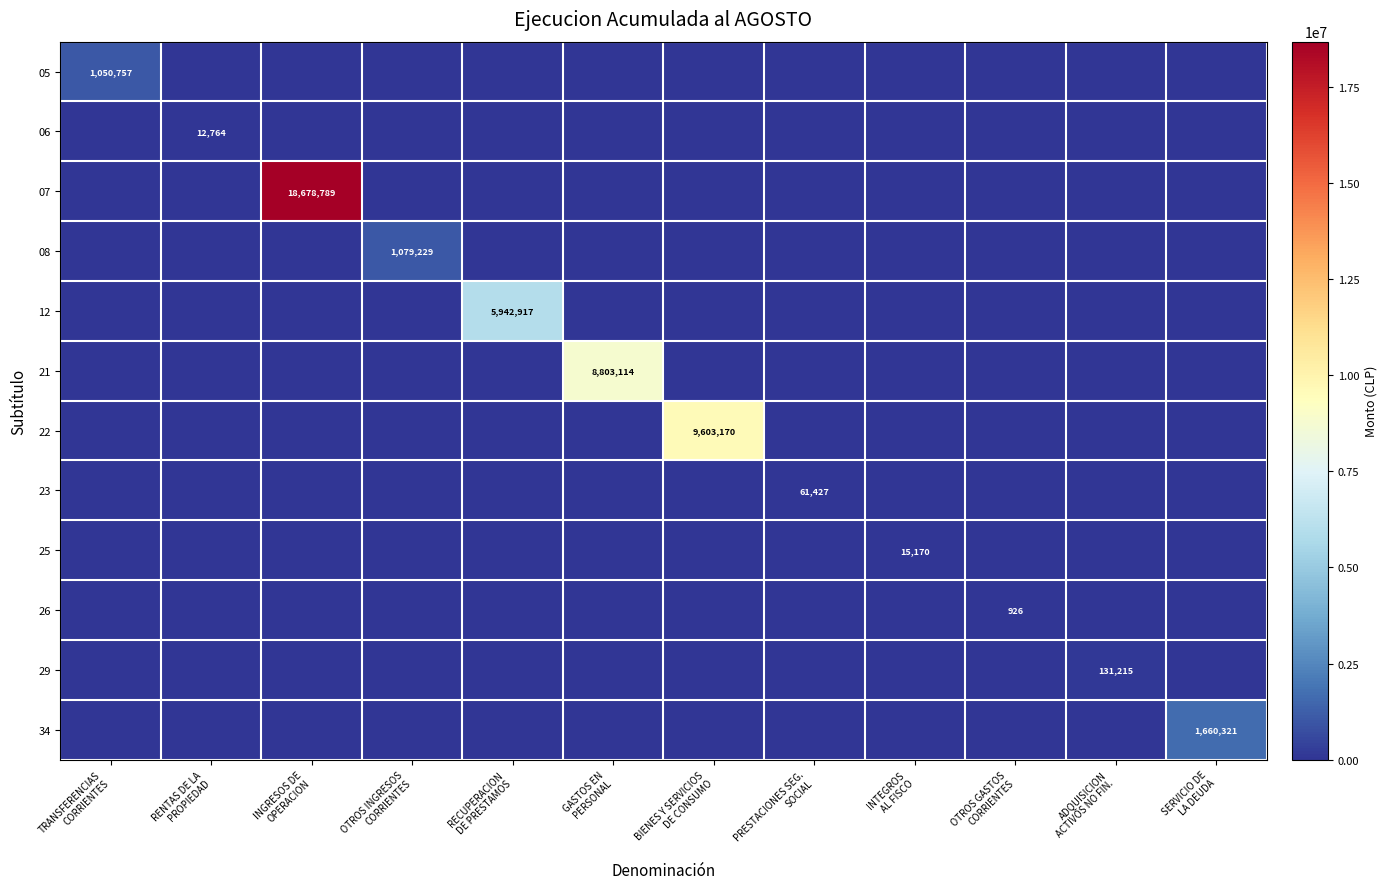

Count the number of categories in the chart.

12